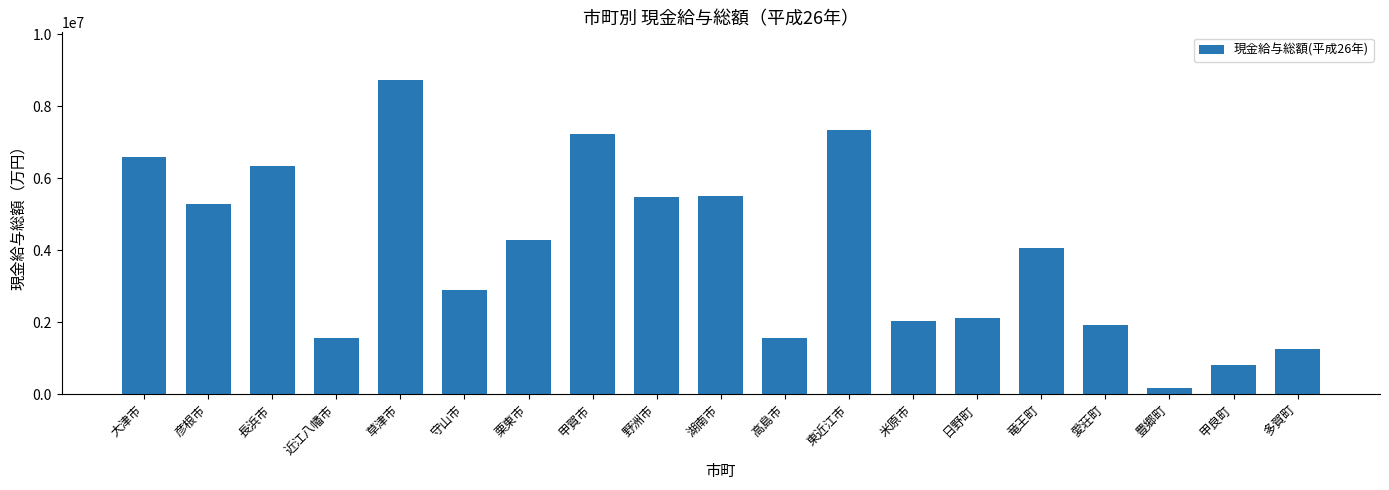

What is the smallest value displayed?

169474